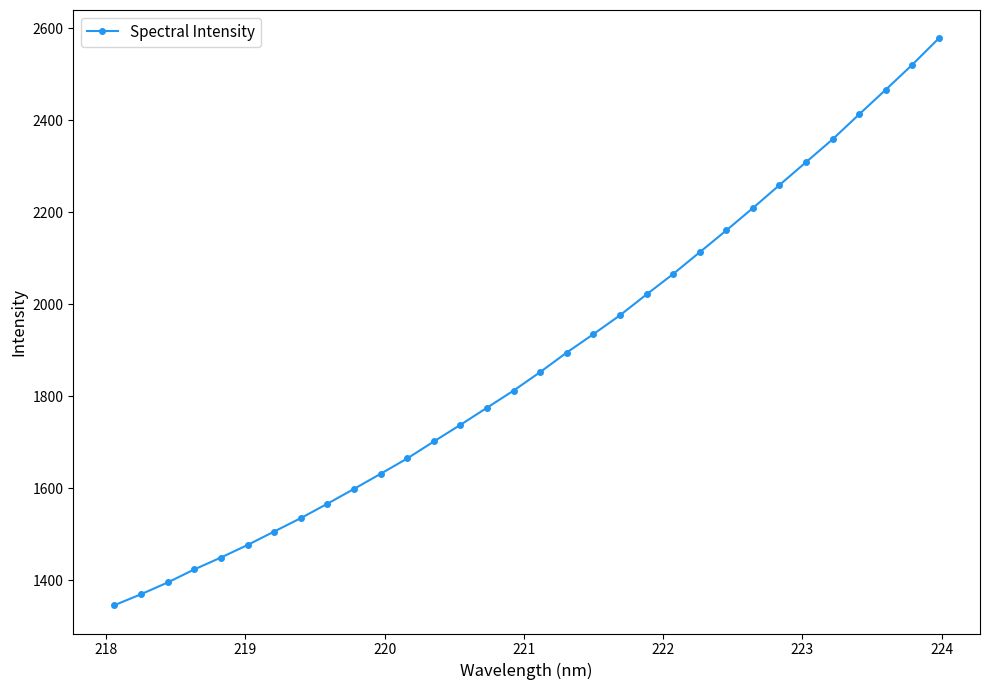

Is this an area chart (filled region under the line)?

No